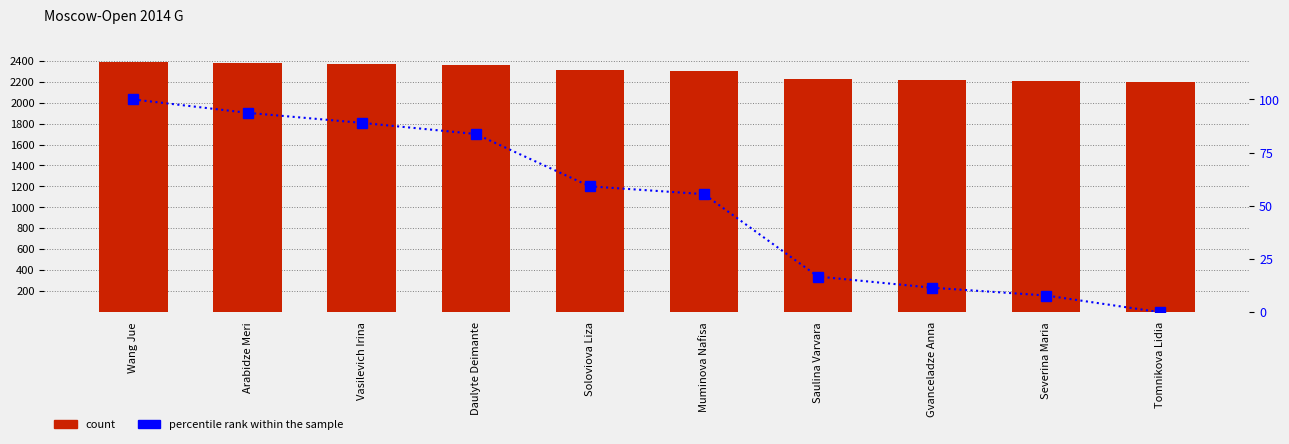

Rank the series at Tomnikova Lidia from lowest to highest value.

percentile rank within the sample, count